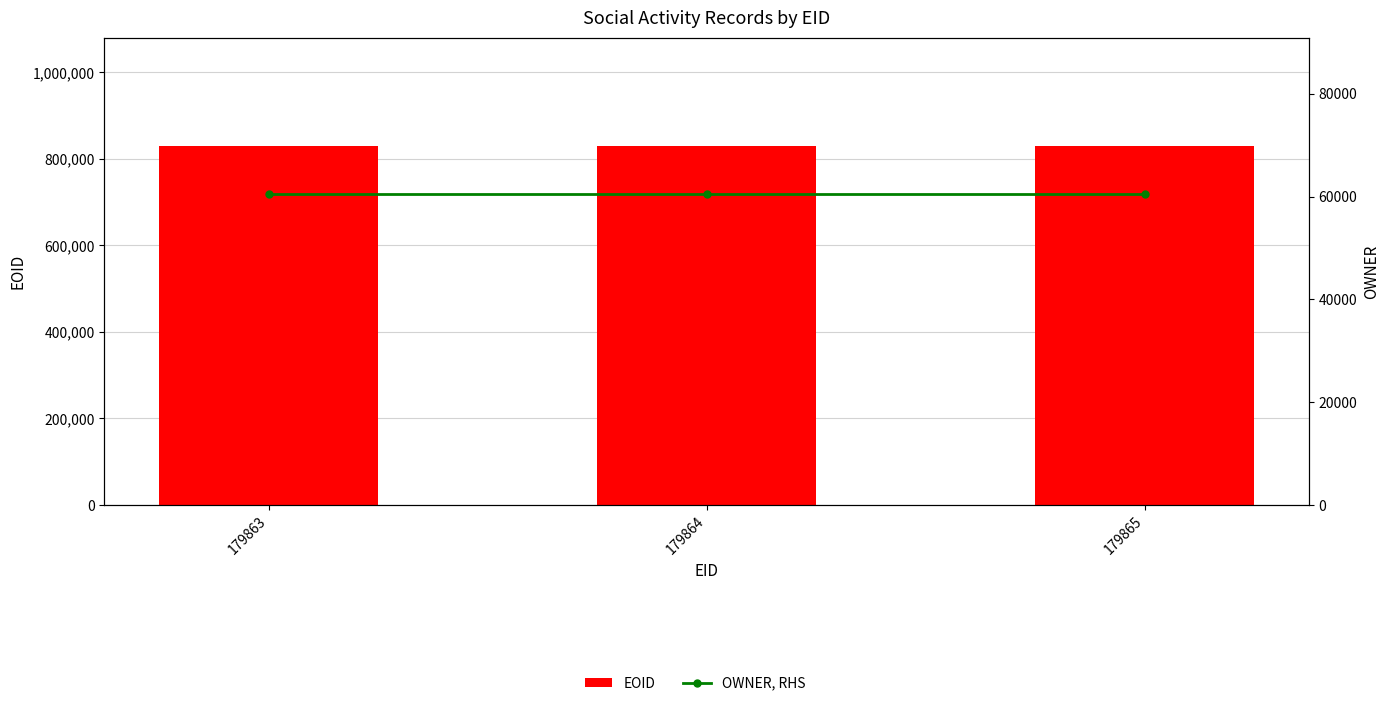

What is the average value of the OWNER, RHS series?

60610